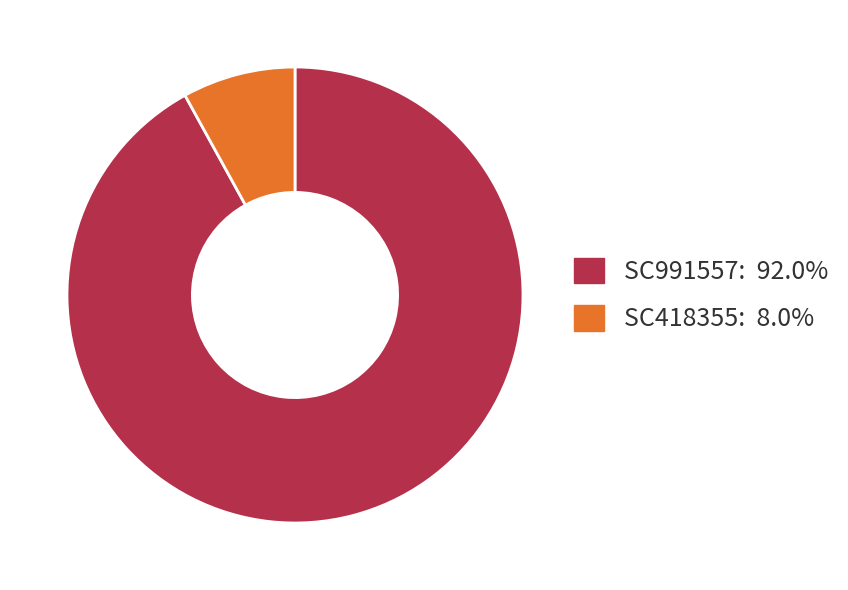

The SC991557 slice represents 92% of the pie. True or false?

True